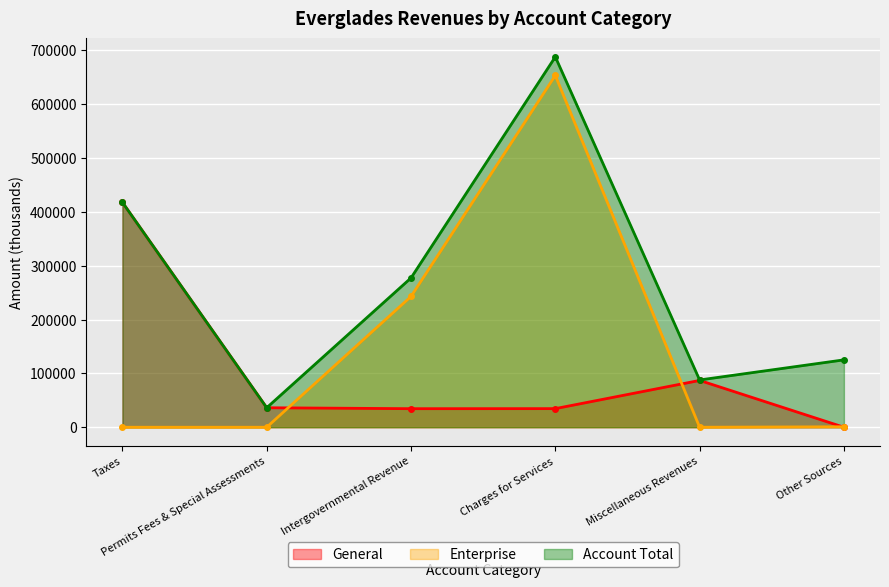

Read the Account Total value at Taxes.

417613